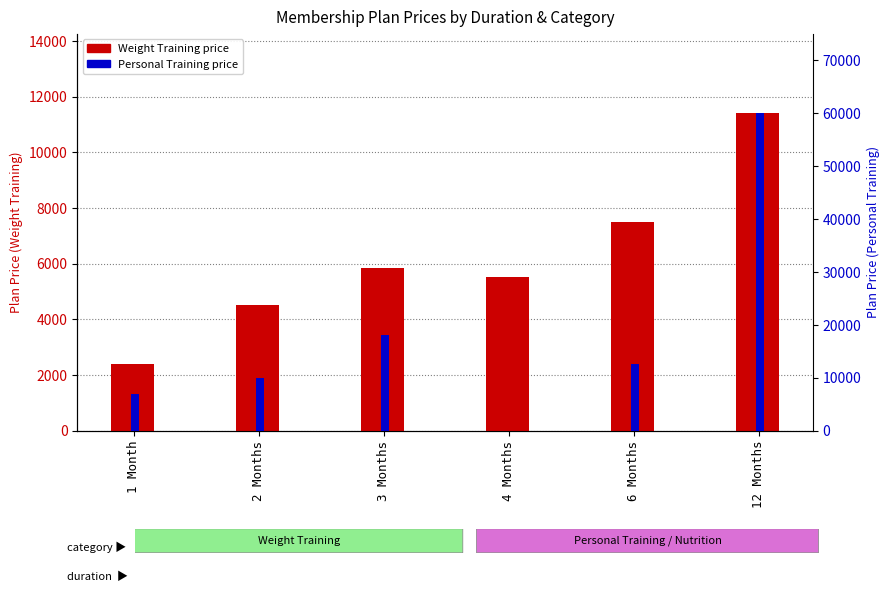

Is it true that Weight Training equals 7500 at 6 Months?

True